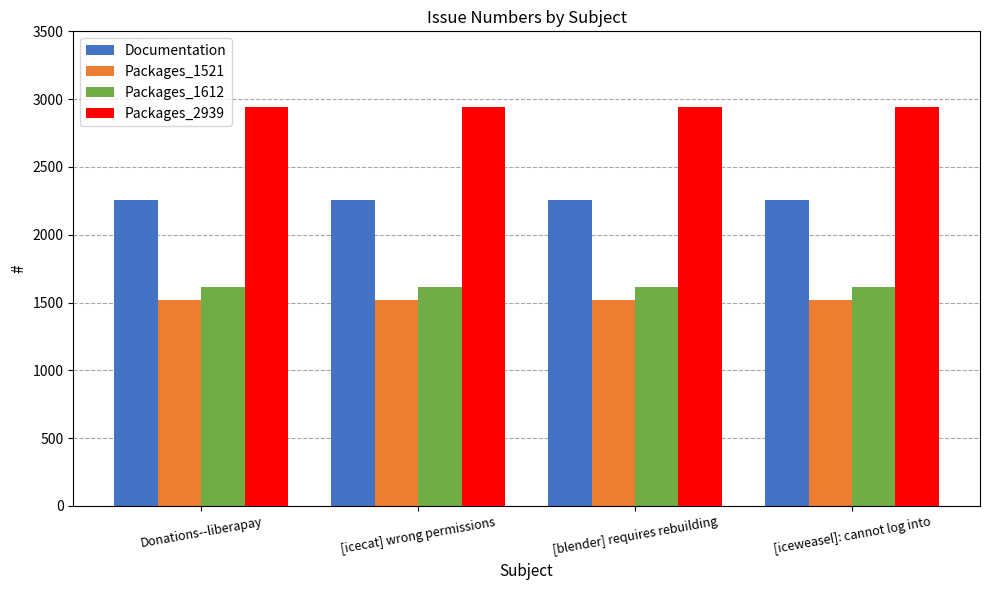

What is the label of the 3rd bar from the left?

[blender] requires rebuilding